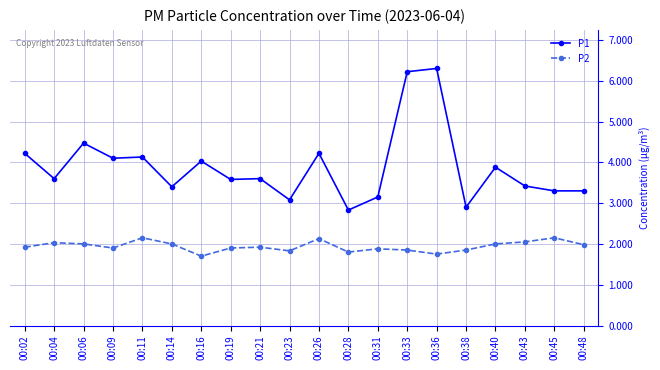

What is the approximate value of P1 at 00:38?

2.9